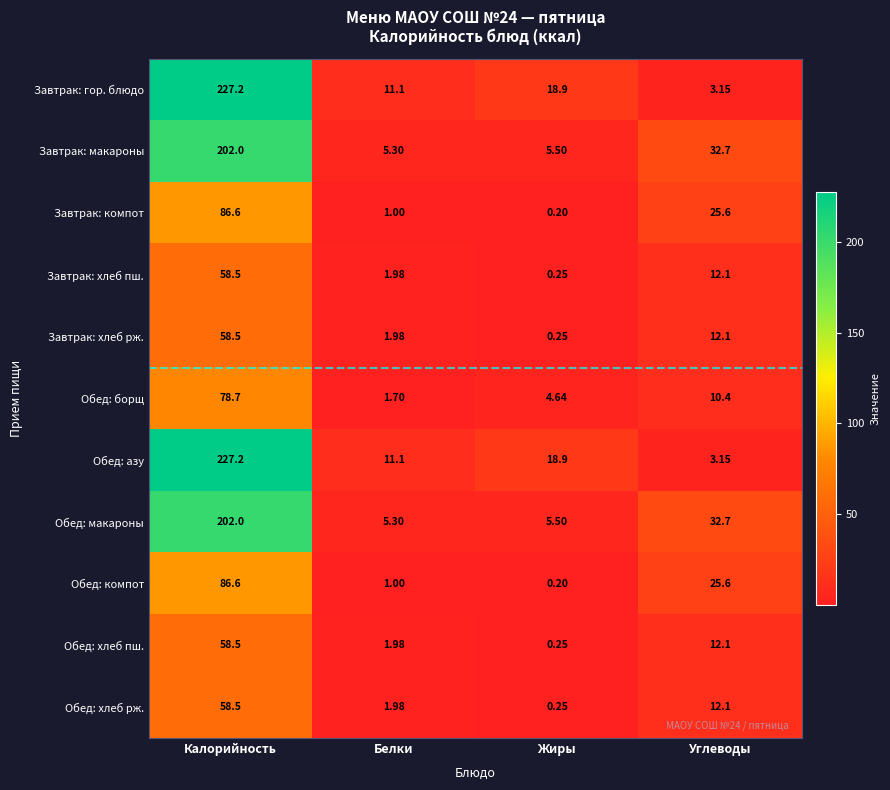

Which category has the highest value across all series?

Калорийность